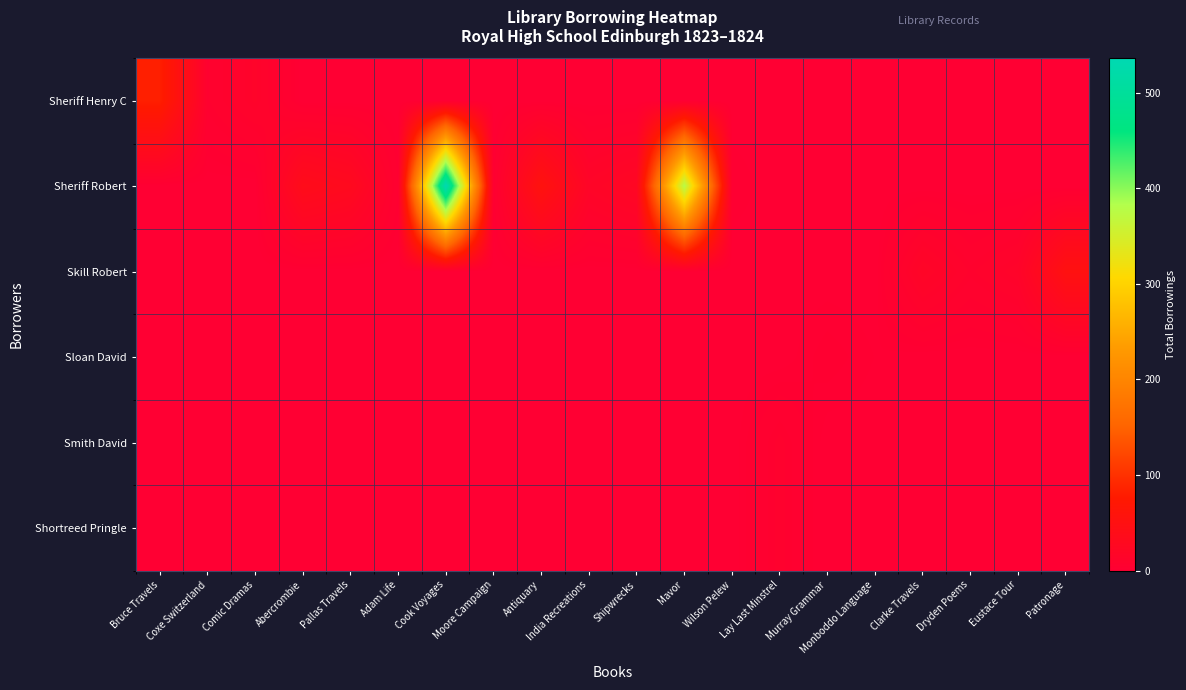

Which label corresponds to the largest value in the chart?

Cook Voyages